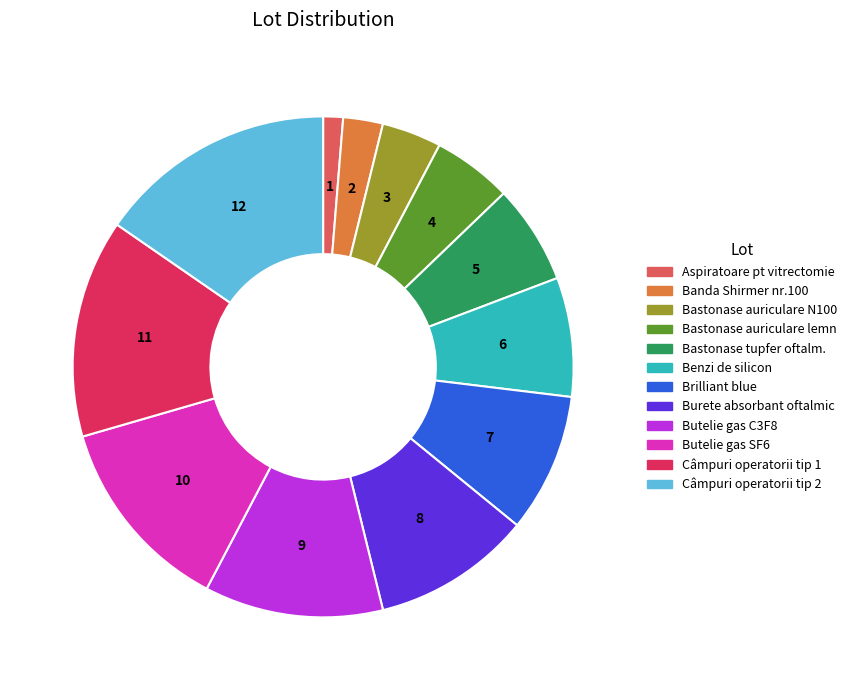

Is there any slice that represents more than half of the pie?

No